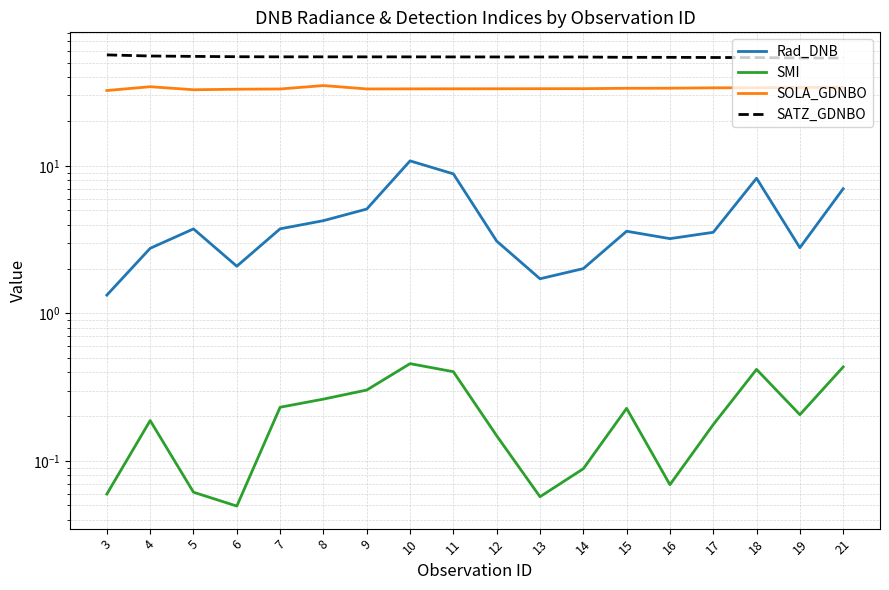

Which series has the largest total across all categories?

SATZ_GDNBO